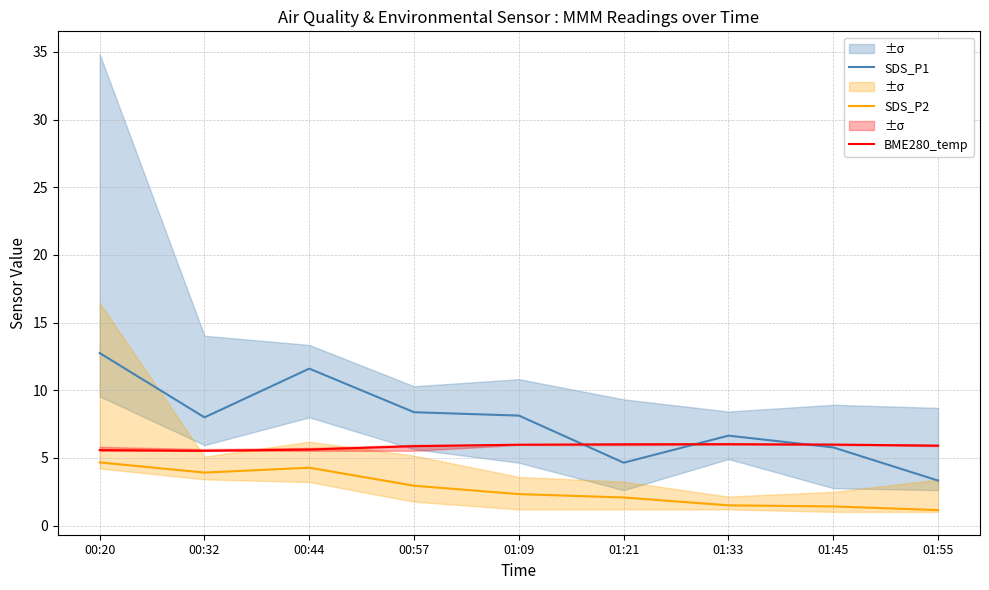

List the labels in order of BME280_temp value, smallest first.

00:32, 00:20, 00:44, 00:57, 01:55, 01:09, 01:45, 01:21, 01:33